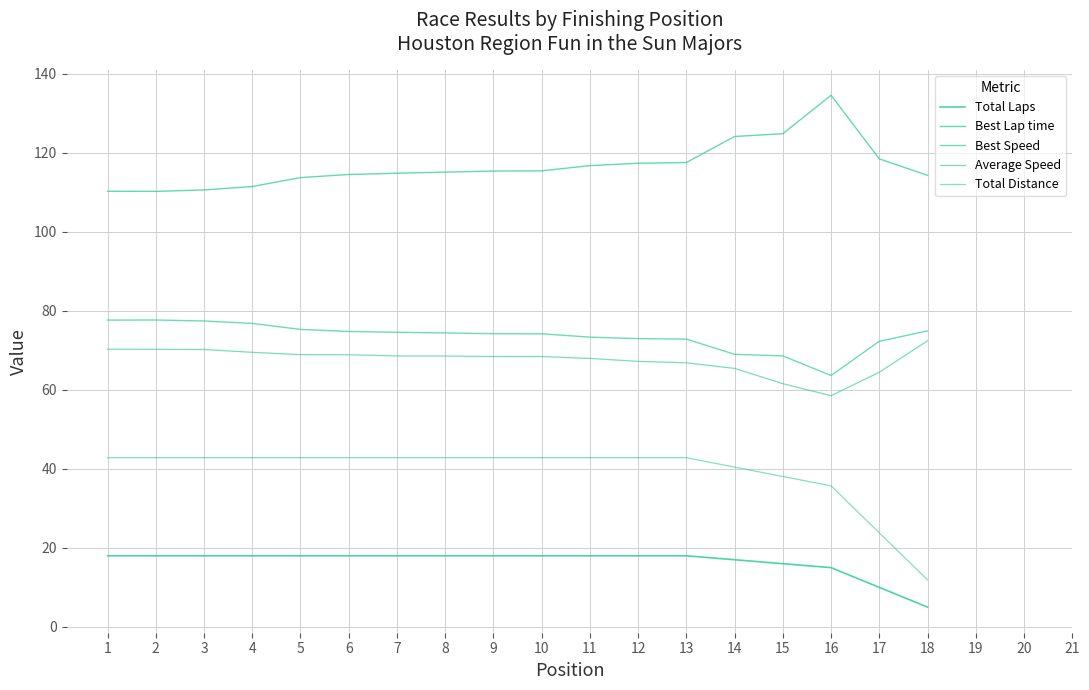

Does the chart display data point markers on the line(s)?

No